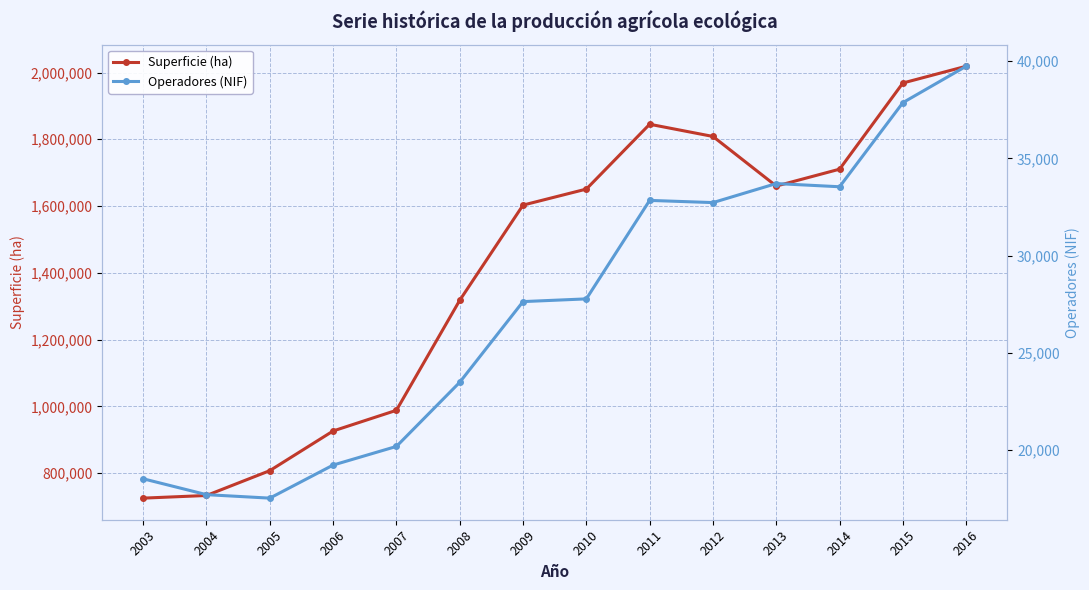

Which series has the largest total across all categories?

Superficie (ha)